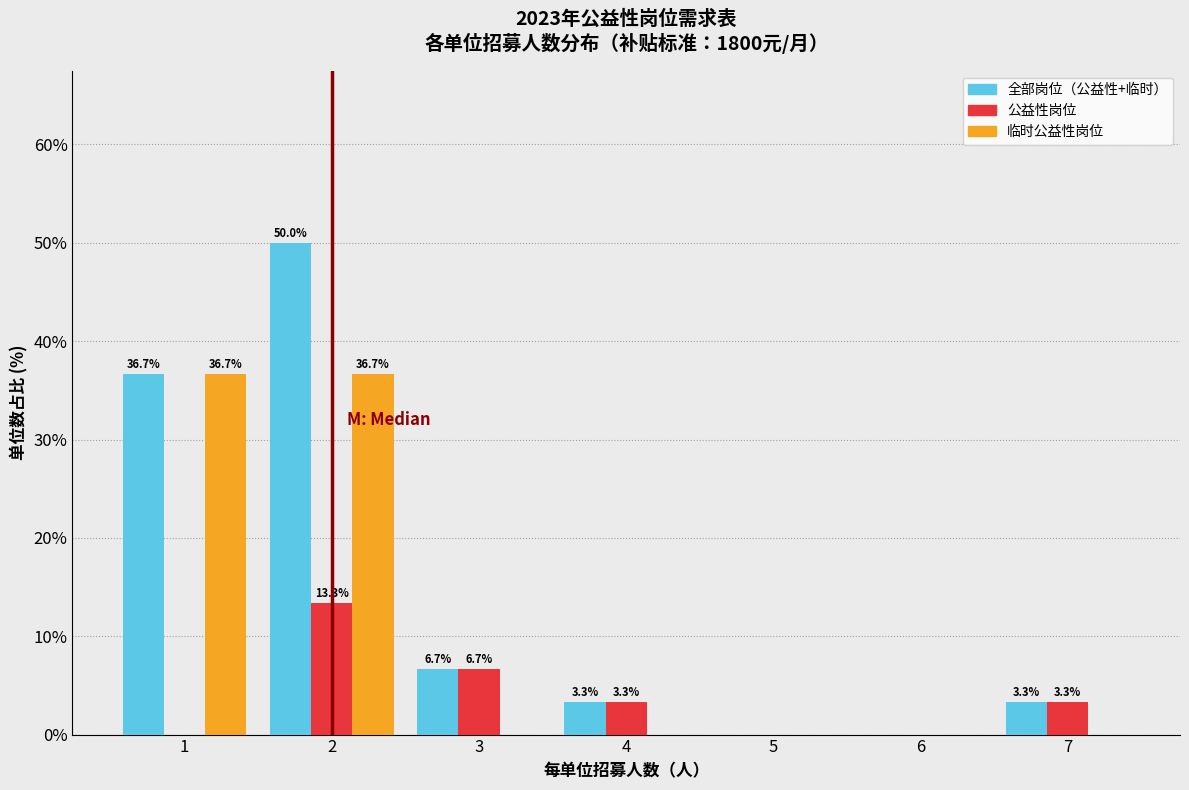

Reading left to right, extract all data points from this chart.

全部岗位: 1=36.7	2=50.0	3=6.7	4=3.3	5=0.0	6=0.0	7=3.3
公益性岗位: 1=0.0	2=13.3	3=6.7	4=3.3	5=0.0	6=0.0	7=3.3
临时公益性岗位: 1=36.7	2=36.7	3=0.0	4=0.0	5=0.0	6=0.0	7=0.0